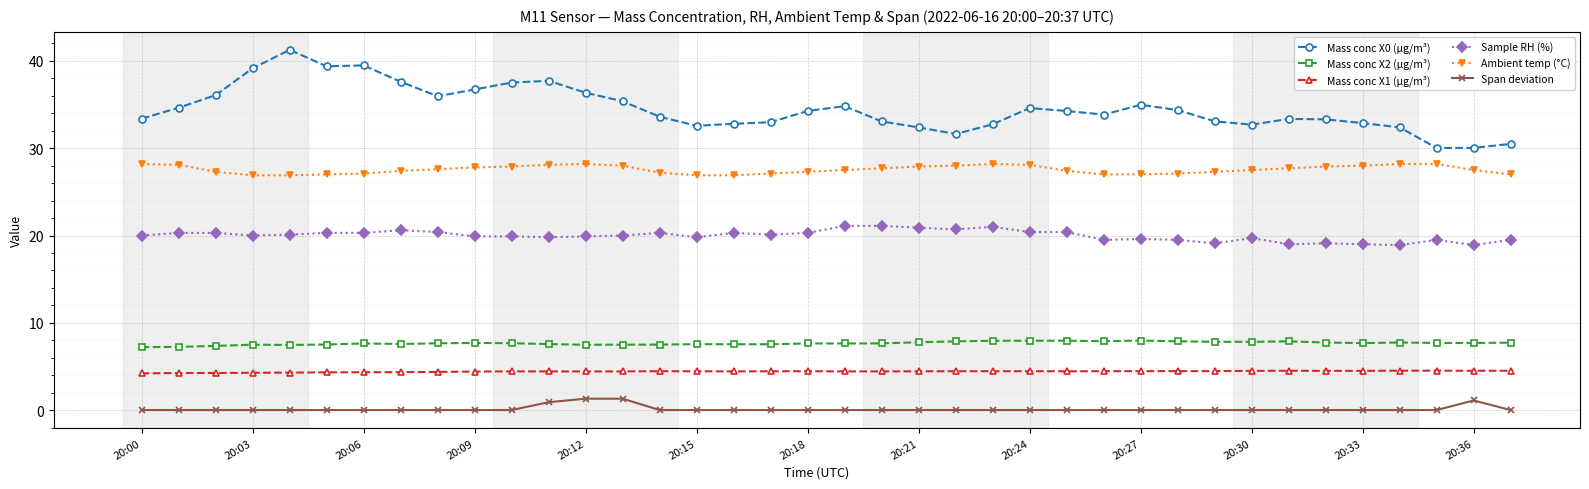

What is the difference between the second highest and minimum values in the Mass conc X1 (μg/m³) series?

0.3